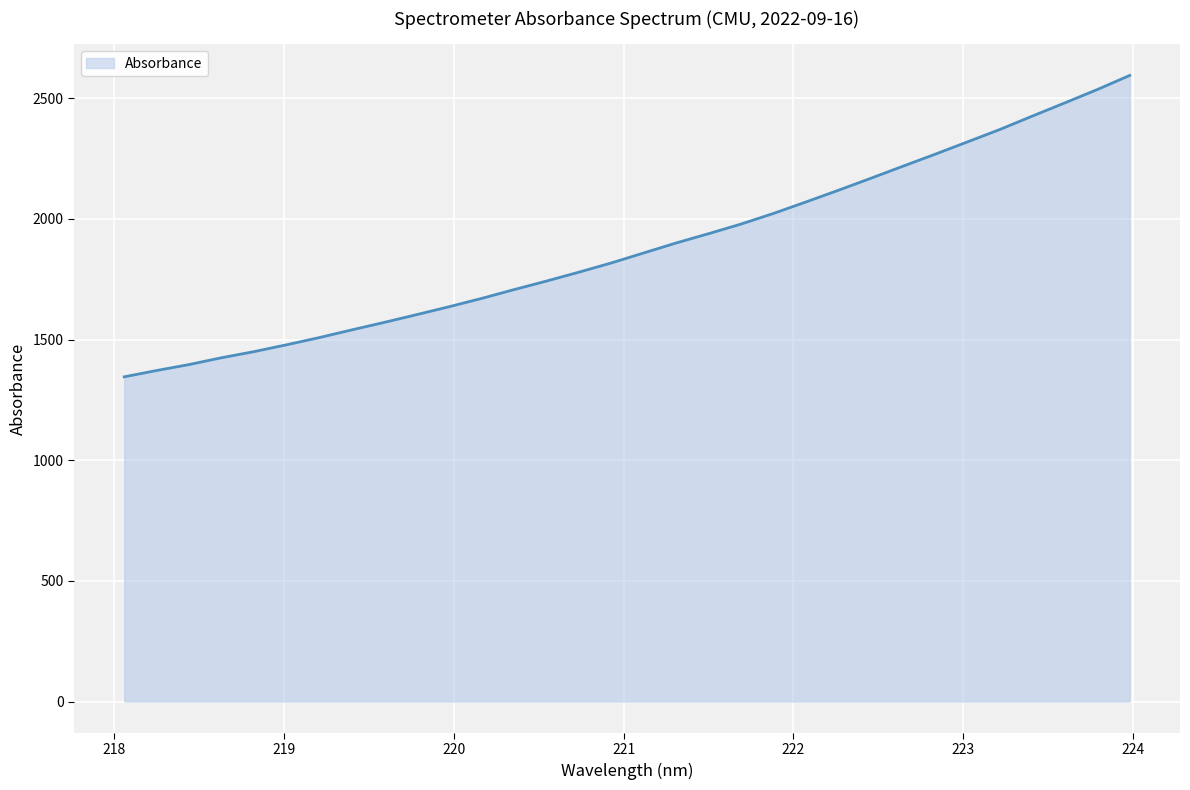

What is the greatest value displayed?

2594.9